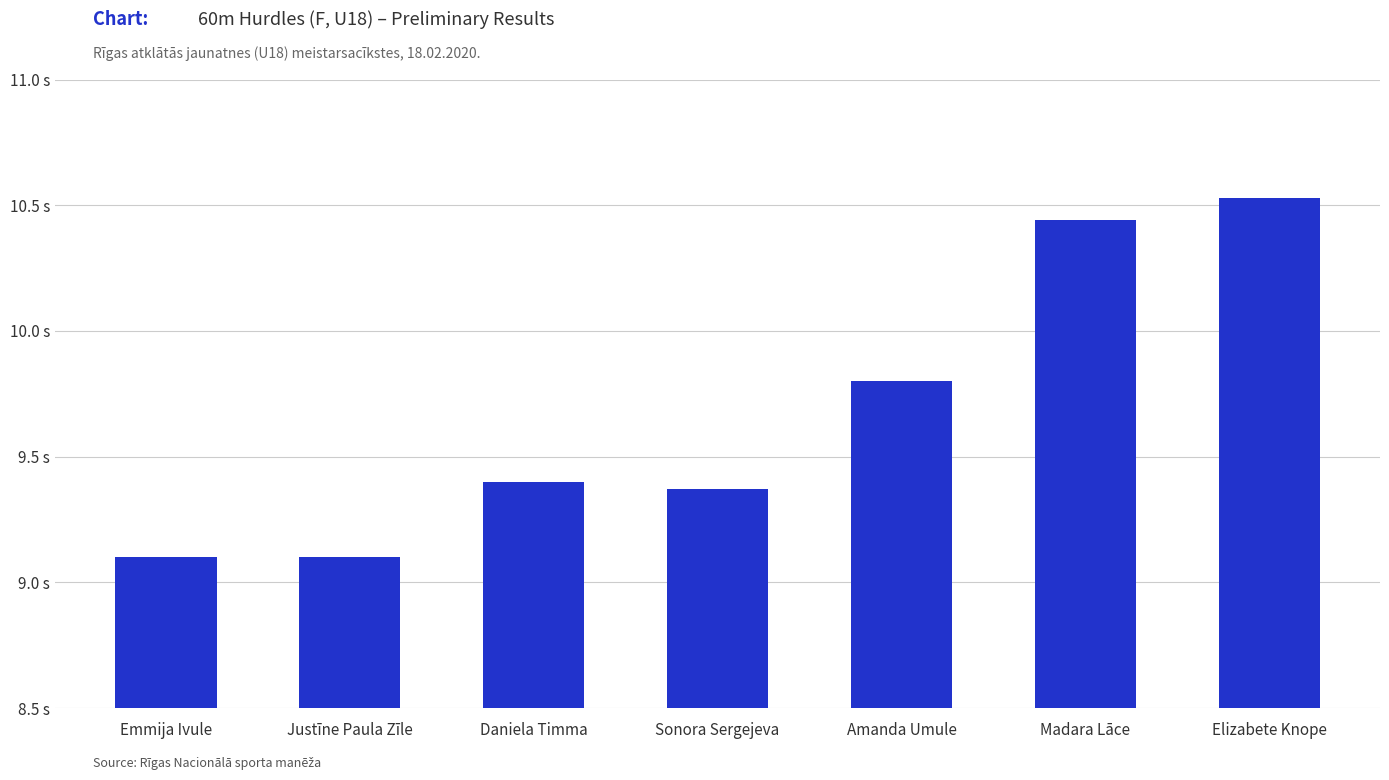

What is the sum of the values at Daniela Timma and Sonora Sergejeva?

18.8